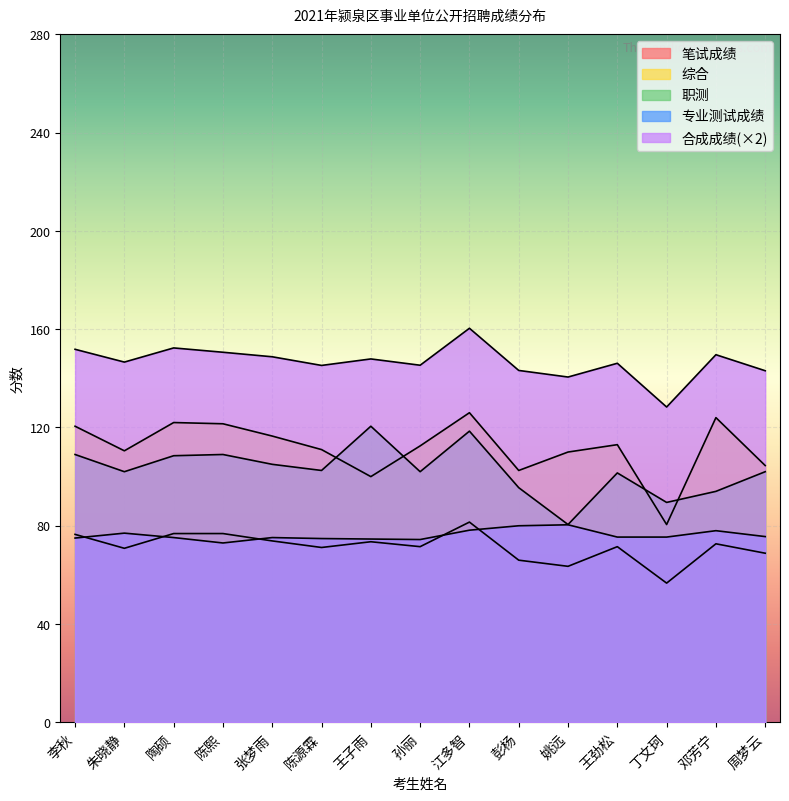

What is the total value across all series at 李秋?

532.8